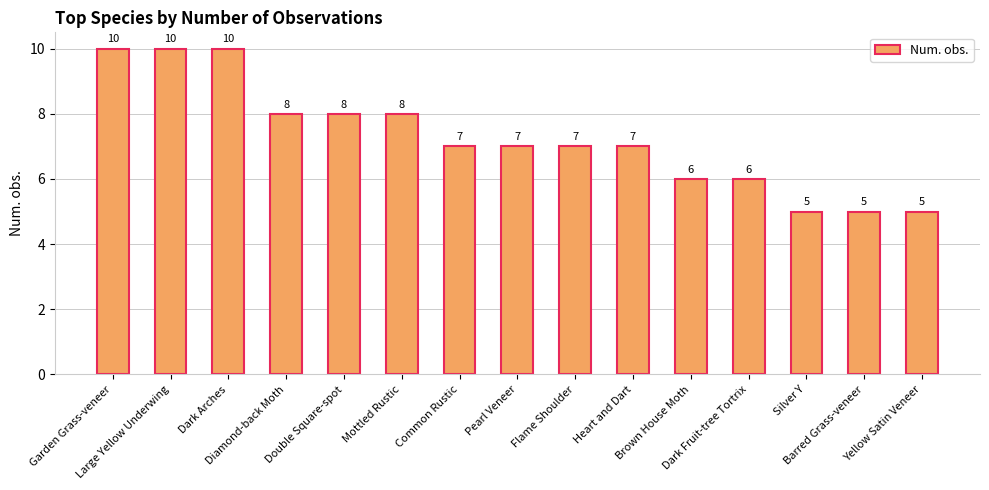

Which has a higher value, Yellow Satin Veneer or Dark Arches?

Dark Arches